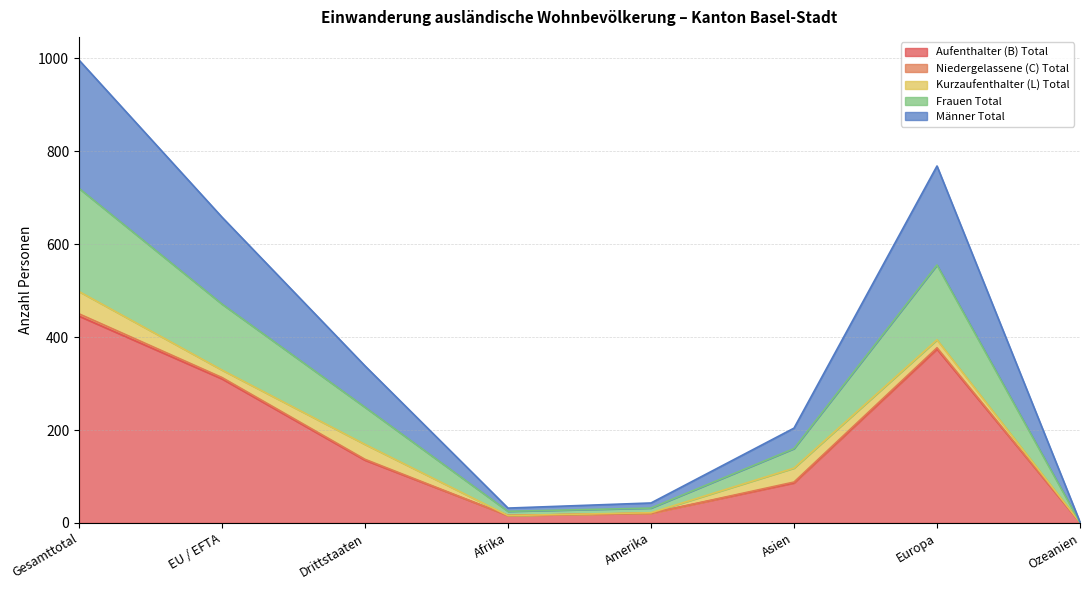

True or false: Aufenthalter (B) Total and Frauen Total intersect in this chart.

False